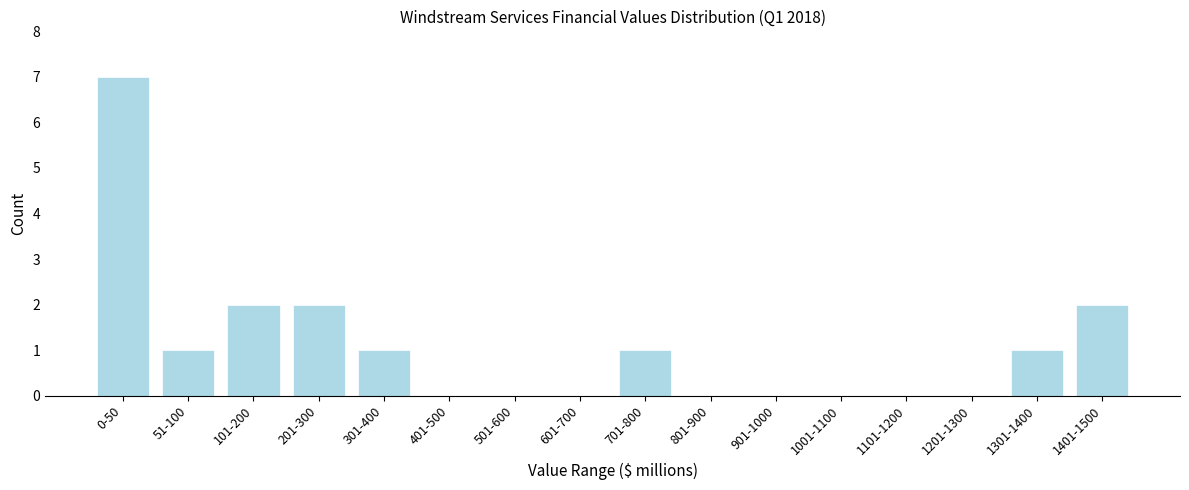

Reading left to right, extract all data points from this chart.

0-50=7	51-100=1	101-200=2	201-300=2	301-400=1	401-500=0	501-600=0	601-700=0	701-800=1	801-900=0	901-1000=0	1001-1100=0	1101-1200=0	1201-1300=0	1301-1400=1	1401-1500=2